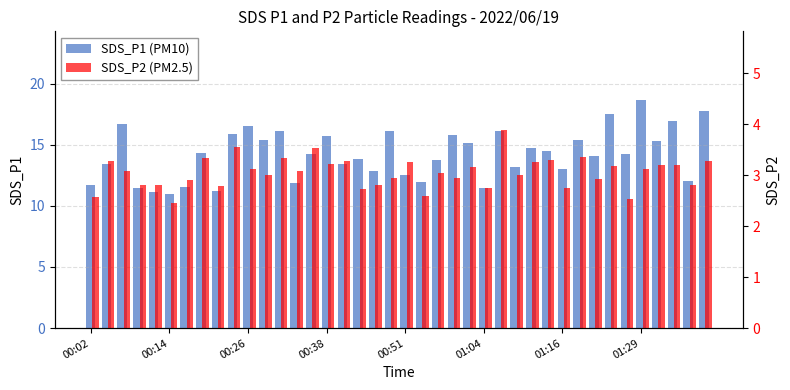

How many groups of bars are there?

40